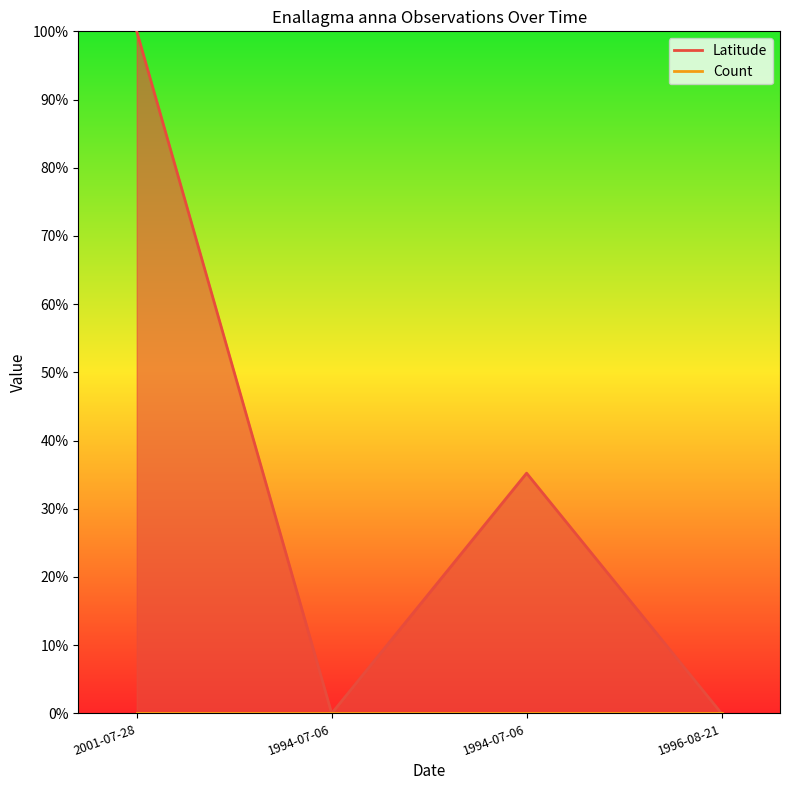

Rank the series by their average value, from highest to lowest.

Latitude, Count